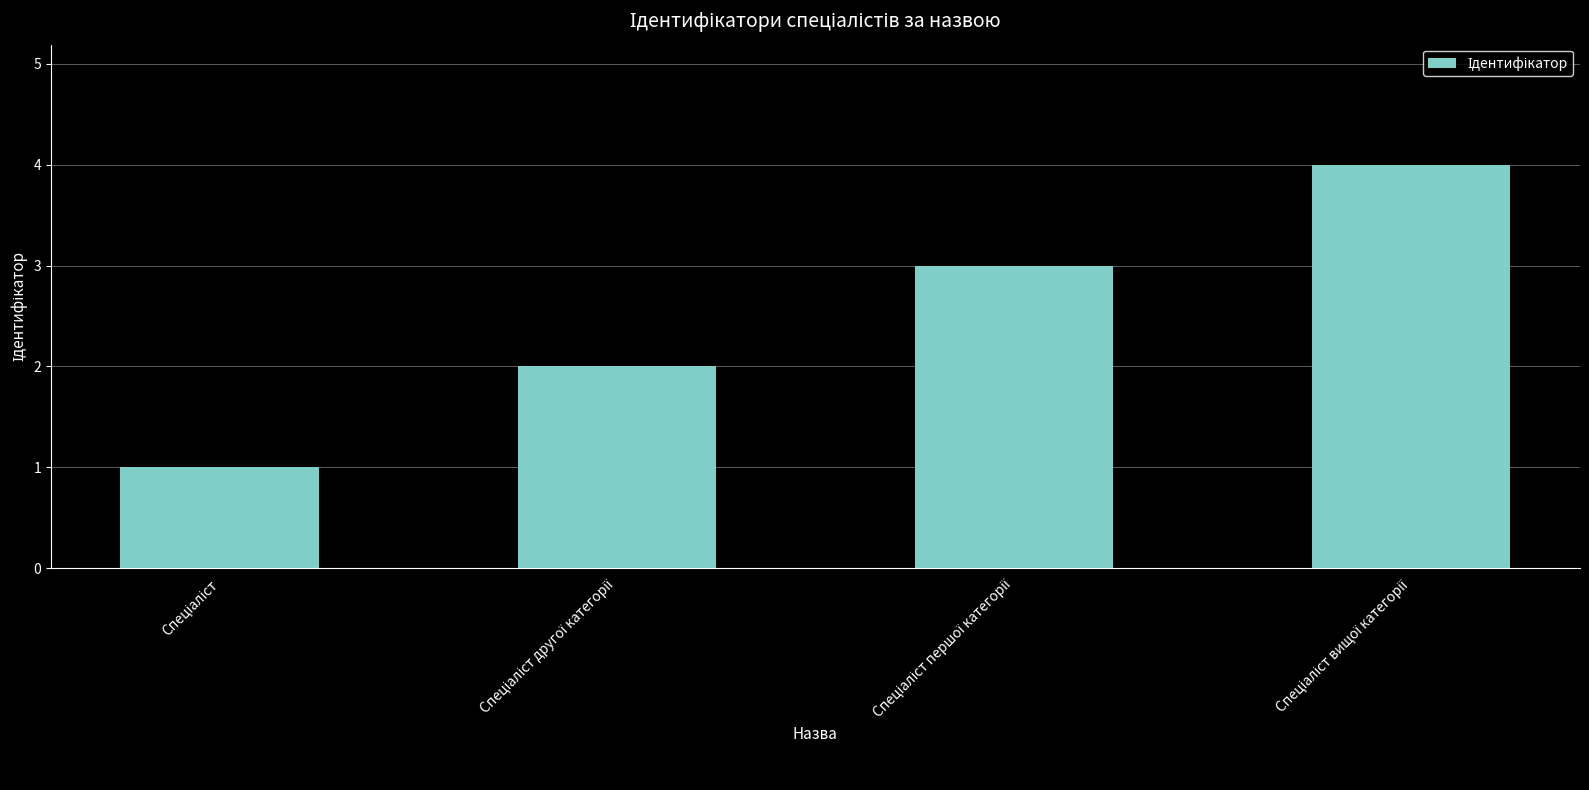

What is the maximum value shown in the chart?

4